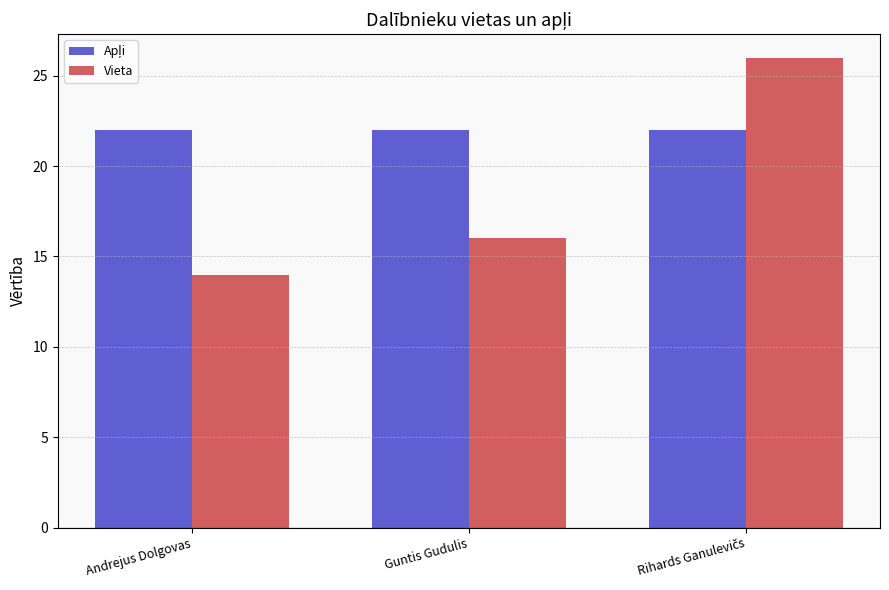

What is the average value of the Vieta series?

19